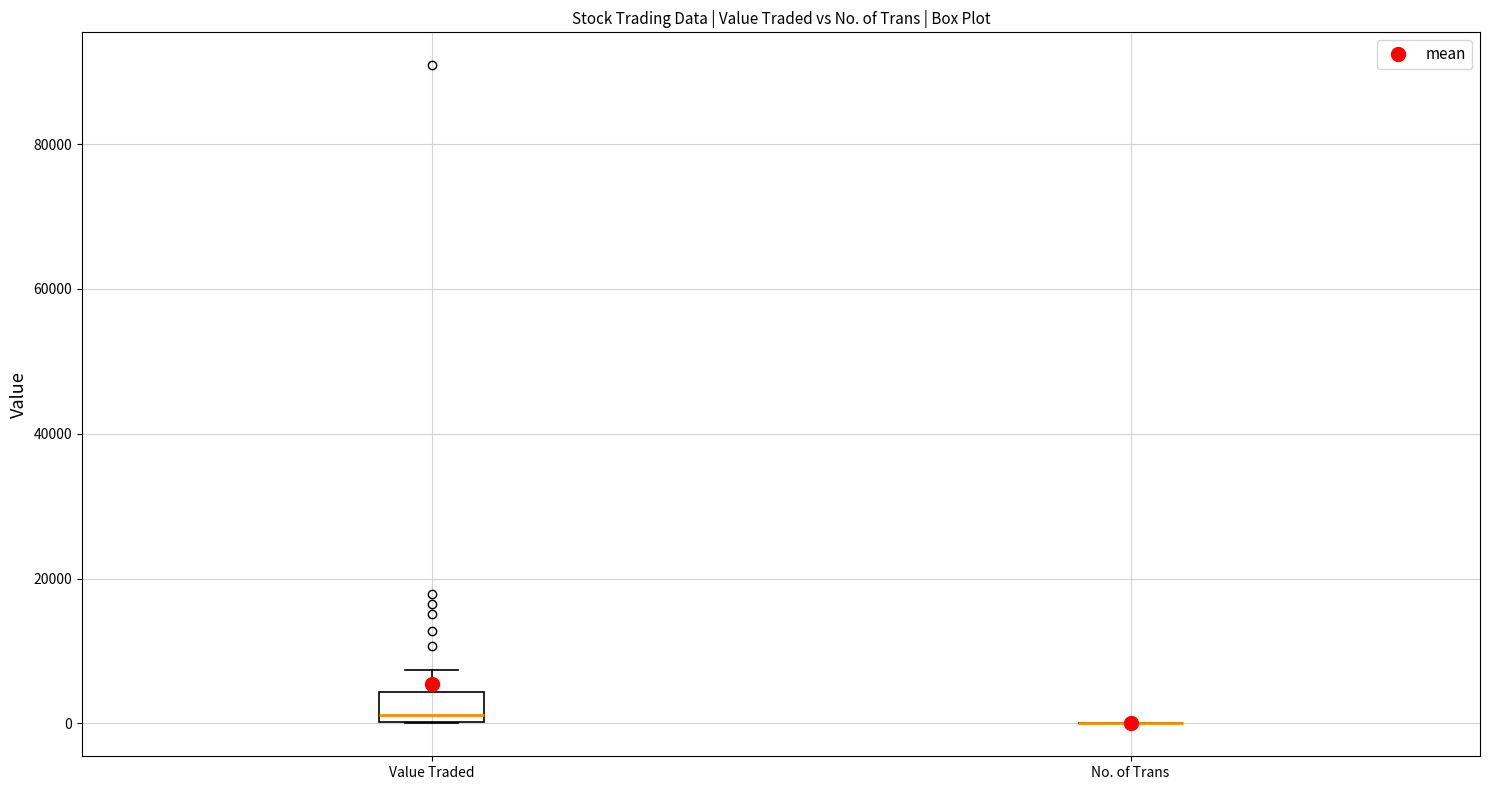

Reading left to right, transcribe this box plot: for each box, give where its median line is, the range the box spans, and where its two whiskers end, as read against the y-axis. The values are not printed on the chart, so give them approximately, as read against the axis.

Value Traded: median 2000, box 0 to 4000, whiskers 0 to 8000
No. of Trans: box collapsed to a line at 0, whiskers 0 to 0